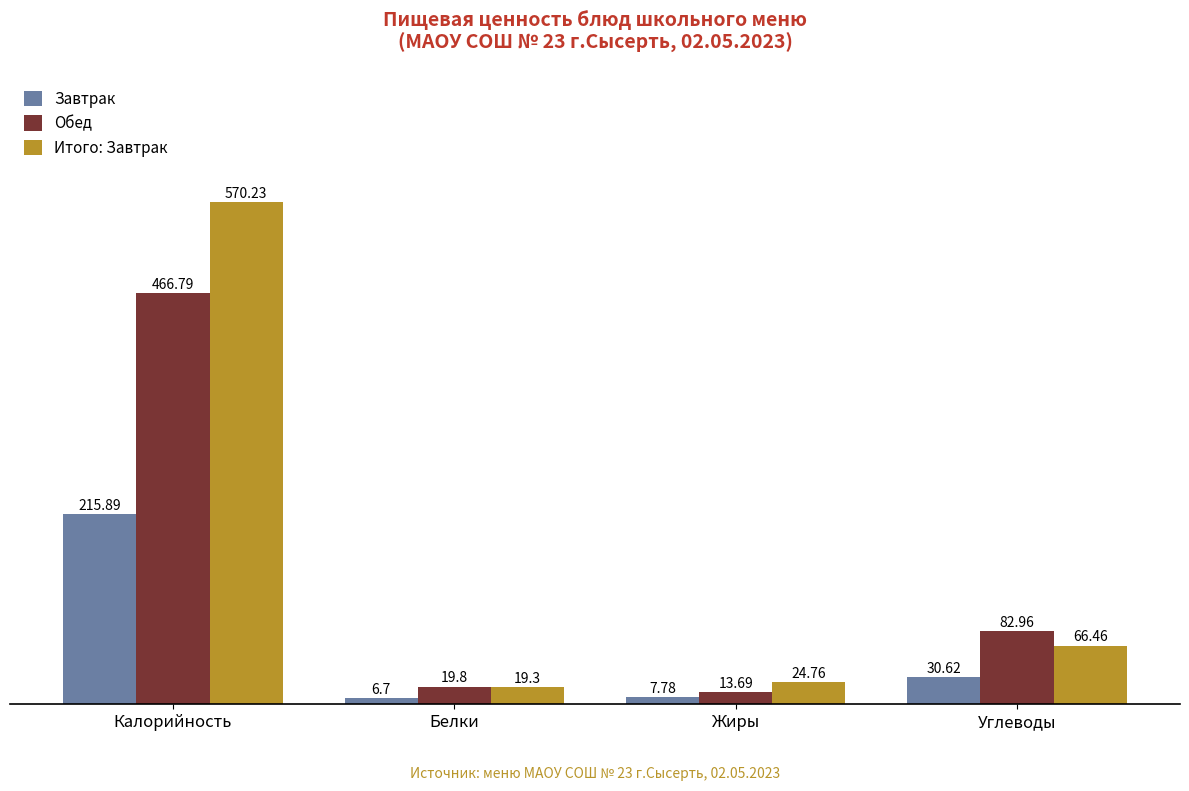

At which category does the chart reach its peak across all series?

Калорийность